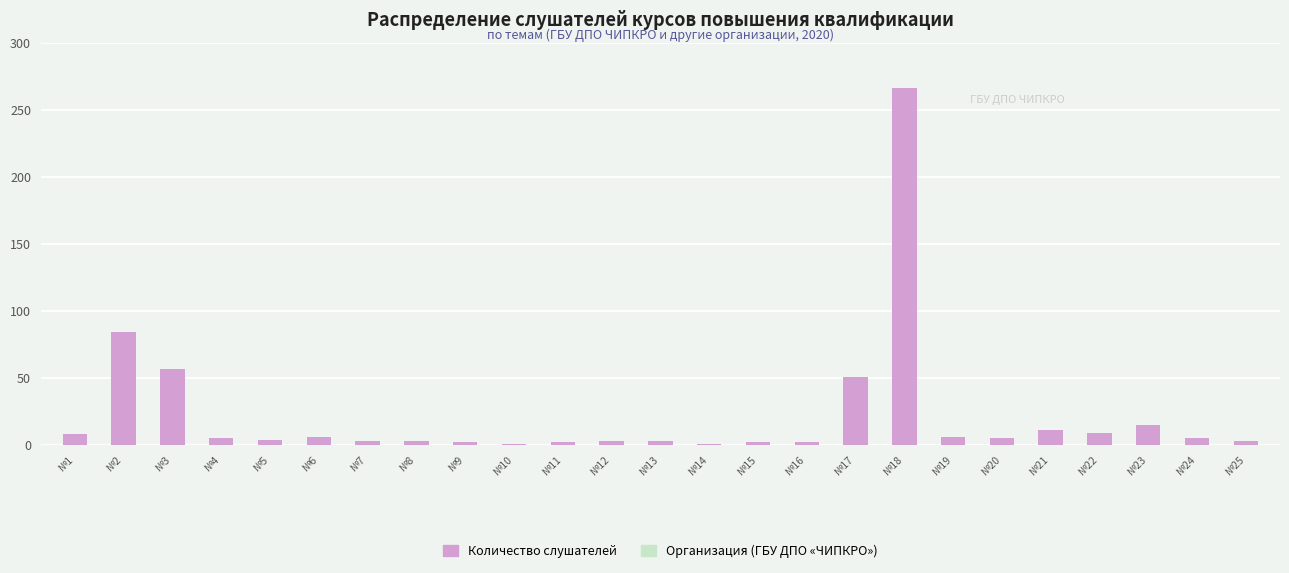

What is the value of the 19th bar from the left?

6